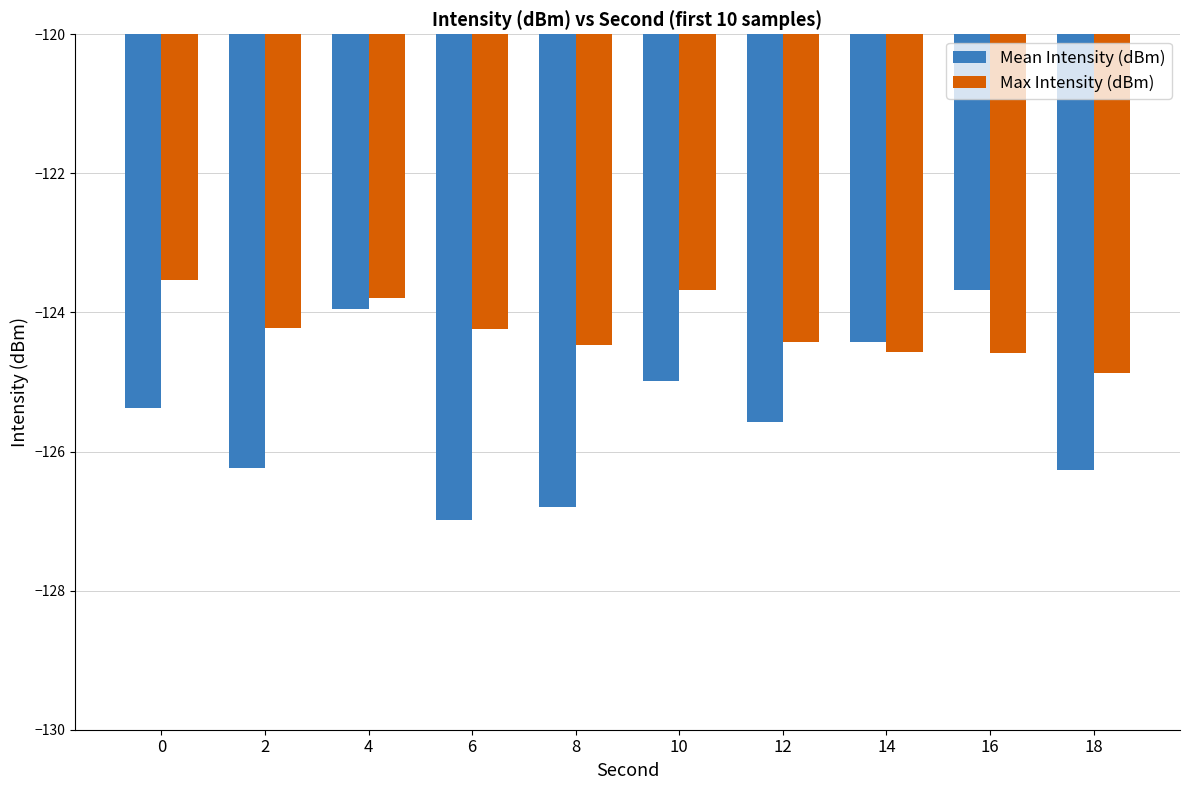

The value of Mean Intensity (dBm) at 2 is -126.2. True or false?

True